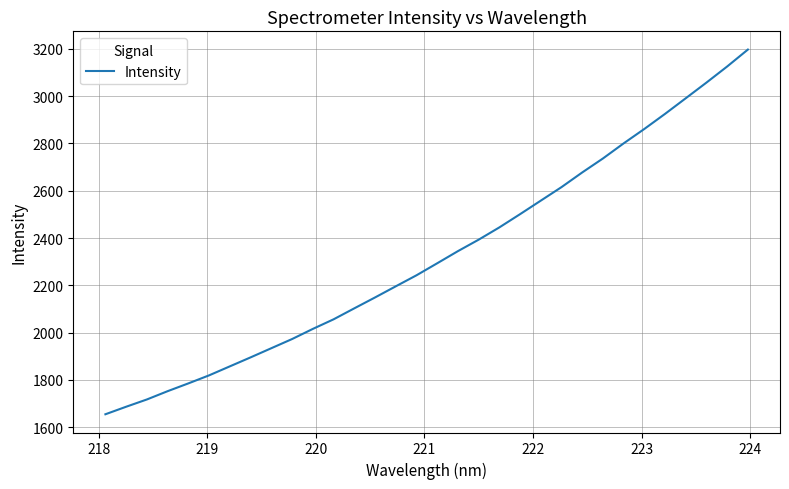

What is the minimum value shown in the chart?

1654.0